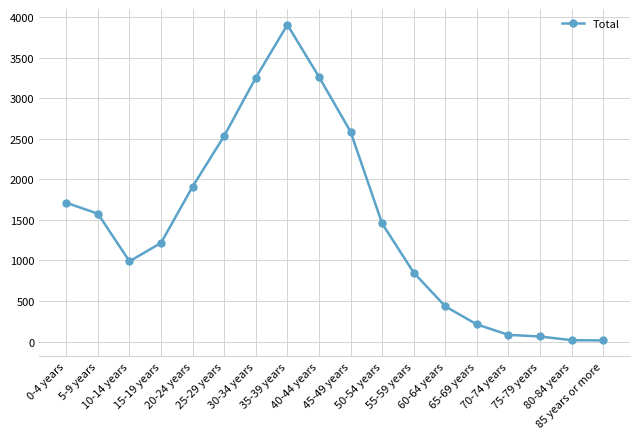

What is the value of the 2nd point from the left?

1577